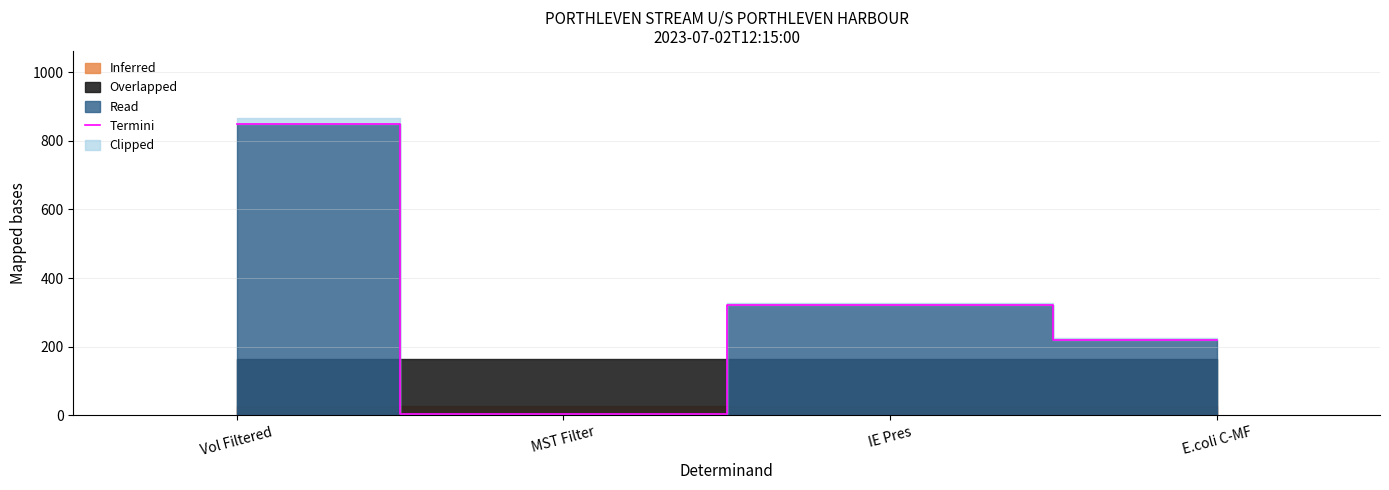

What is the value of the 3rd point from the left?

320